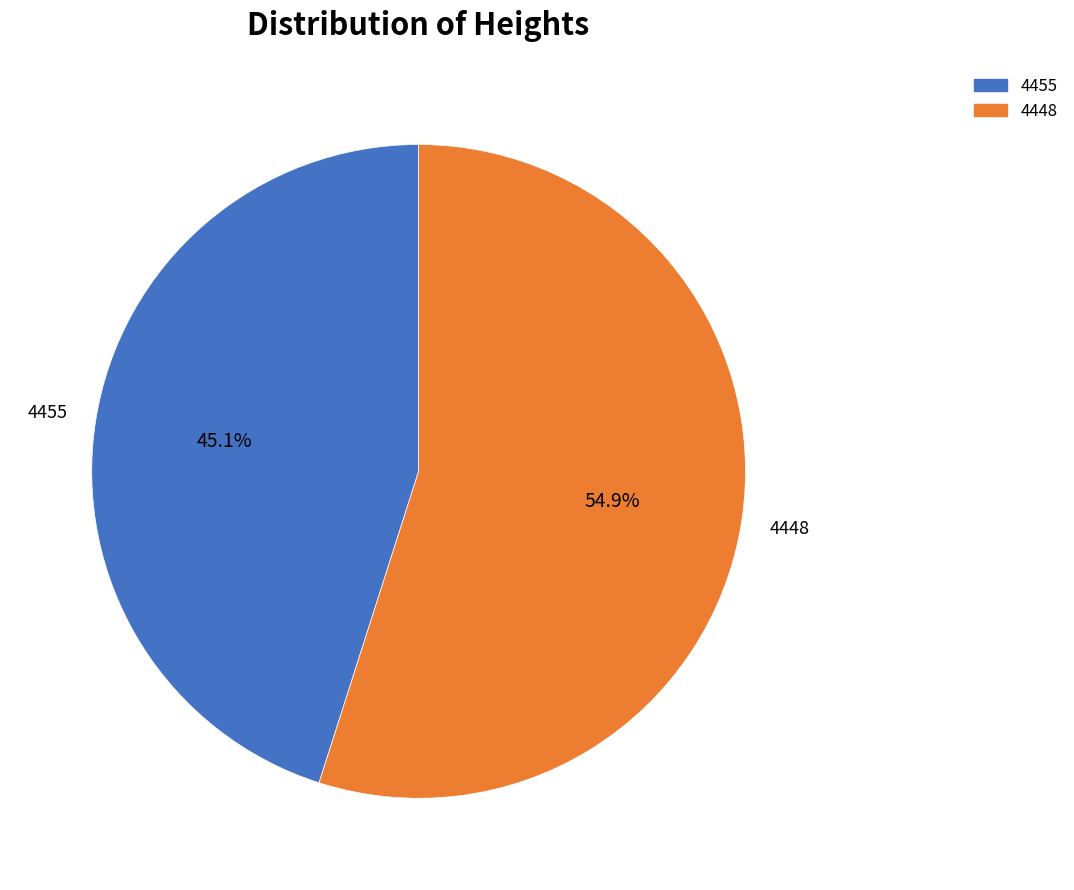

Which slice is the largest?

4448